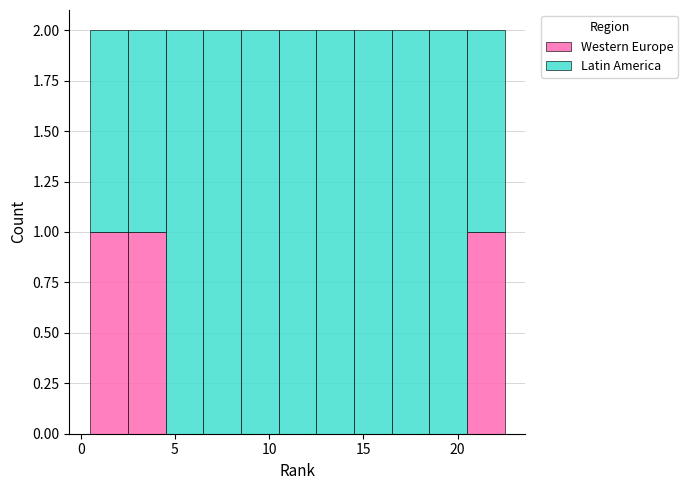

Reading left to right, transcribe this chart: for each stacked bar, give the range it covers on the x-axis and its total height. The values are not printed on the chart, so give them approximately, as read against the axis.

0.5 to 2.5: 2
2.5 to 4.5: 2
4.5 to 6.5: 2
6.5 to 8.5: 2
8.5 to 10.5: 2
10.5 to 12.5: 2
12.5 to 14.5: 2
14.5 to 16.5: 2
16.5 to 18.5: 2
18.5 to 20.5: 2
20.5 to 22.5: 2